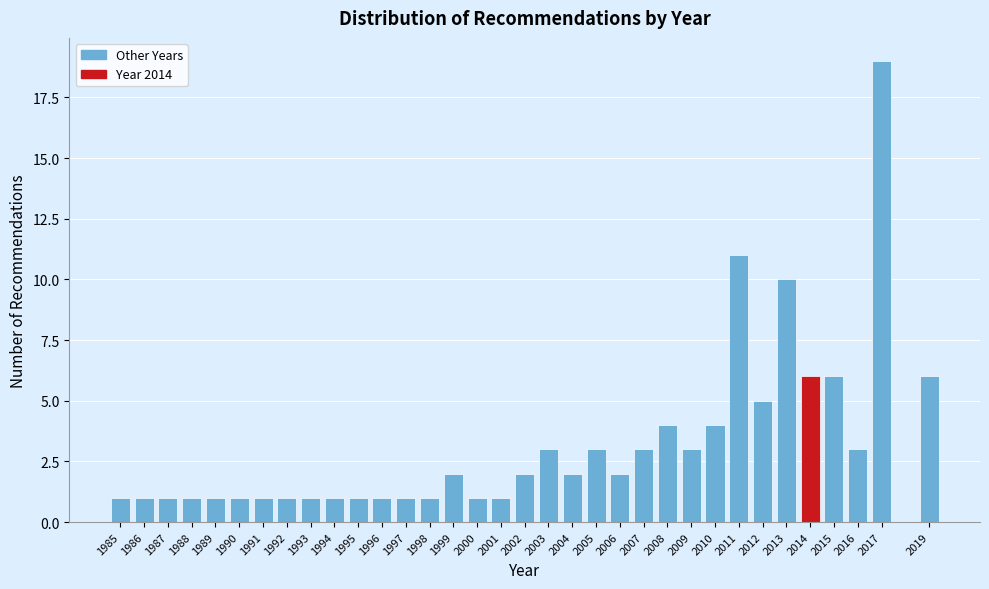

Which range on the x-axis has the tallest bar?

2016.5 to 2017.5